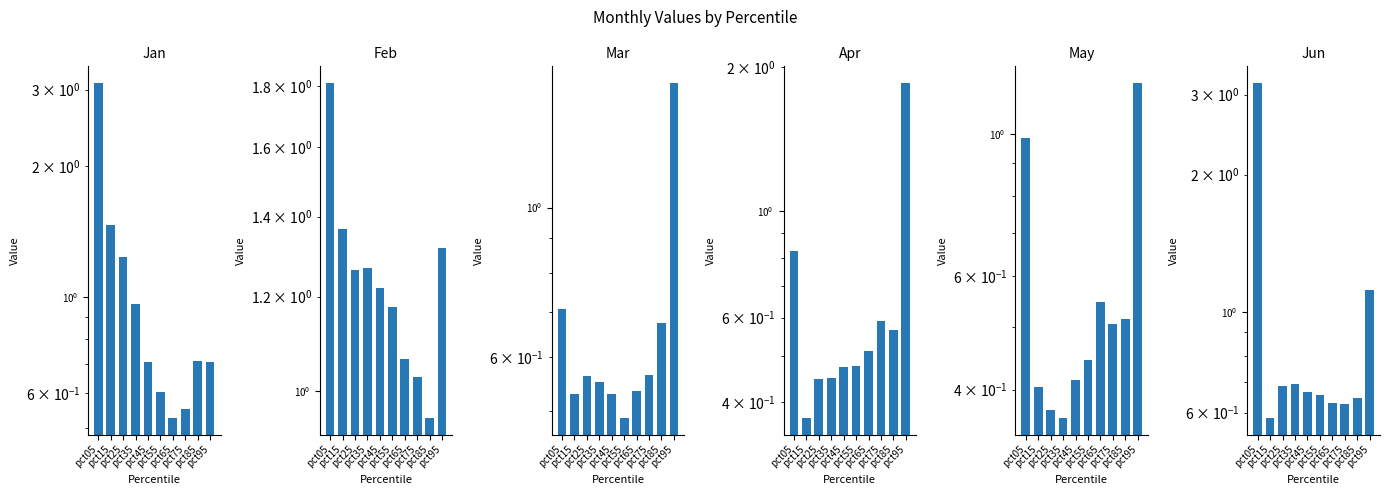

What is the value of the Apr bar at the 7th from the left?

0.5